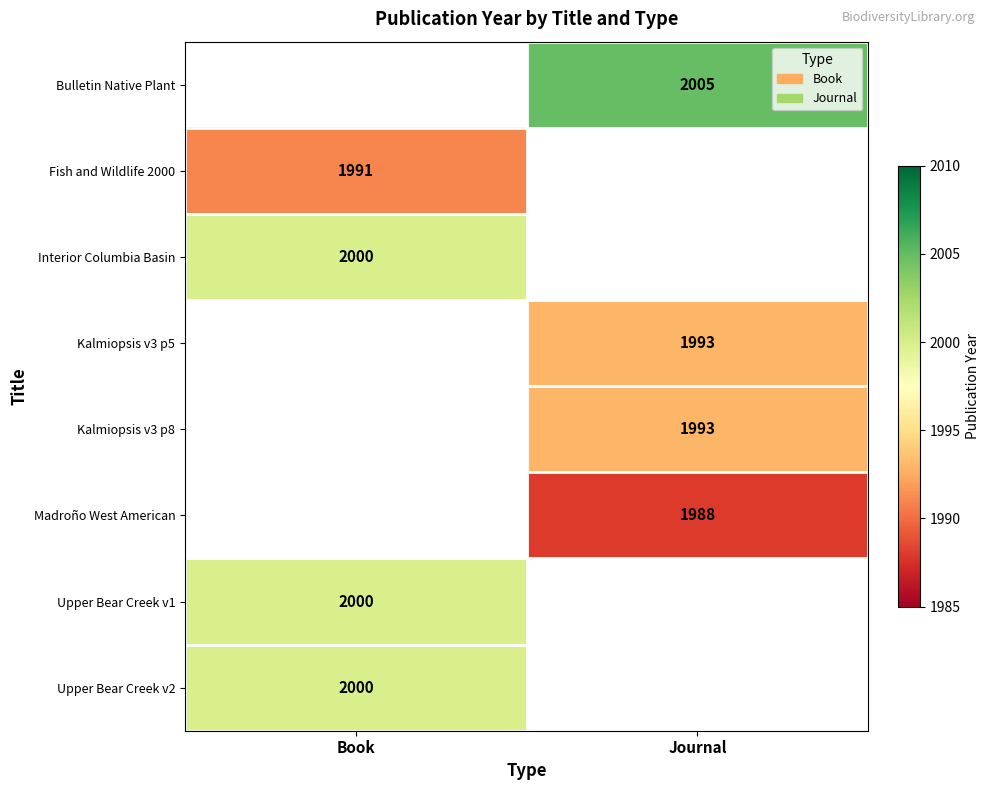

Is the value of Upper Bear Creek v1 at Book greater than the value of Kalmiopsis v3 p5 at Journal?

Yes